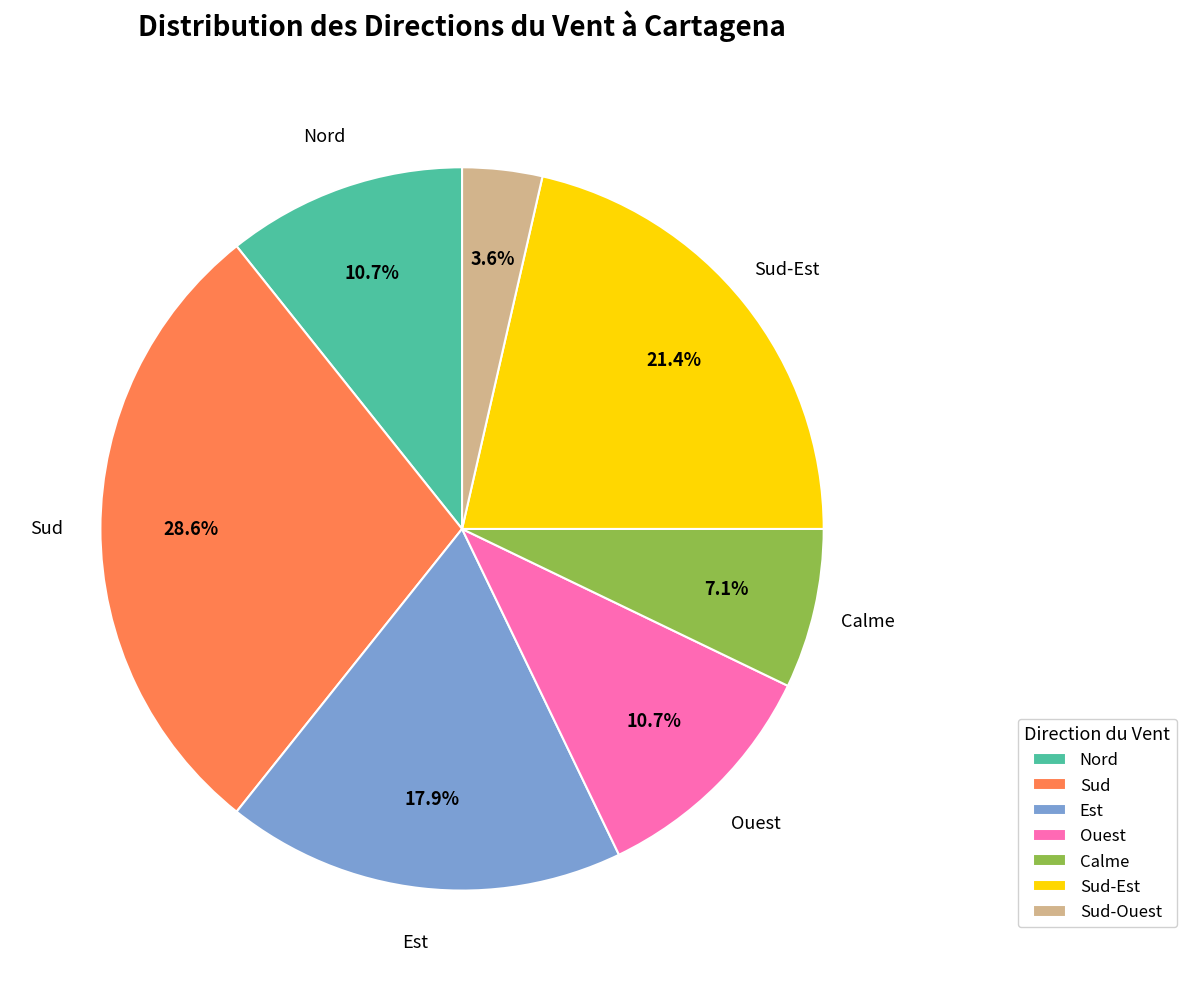

To the nearest percent, what is the combined percentage of Sud and Sud-Ouest?

32%